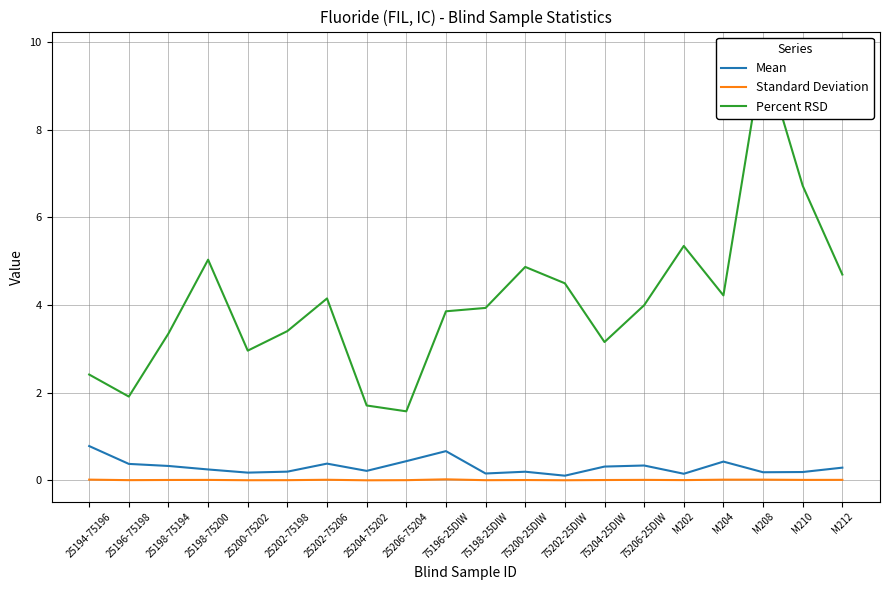

At which category does Standard Deviation reach its first local peak?

25198-75200